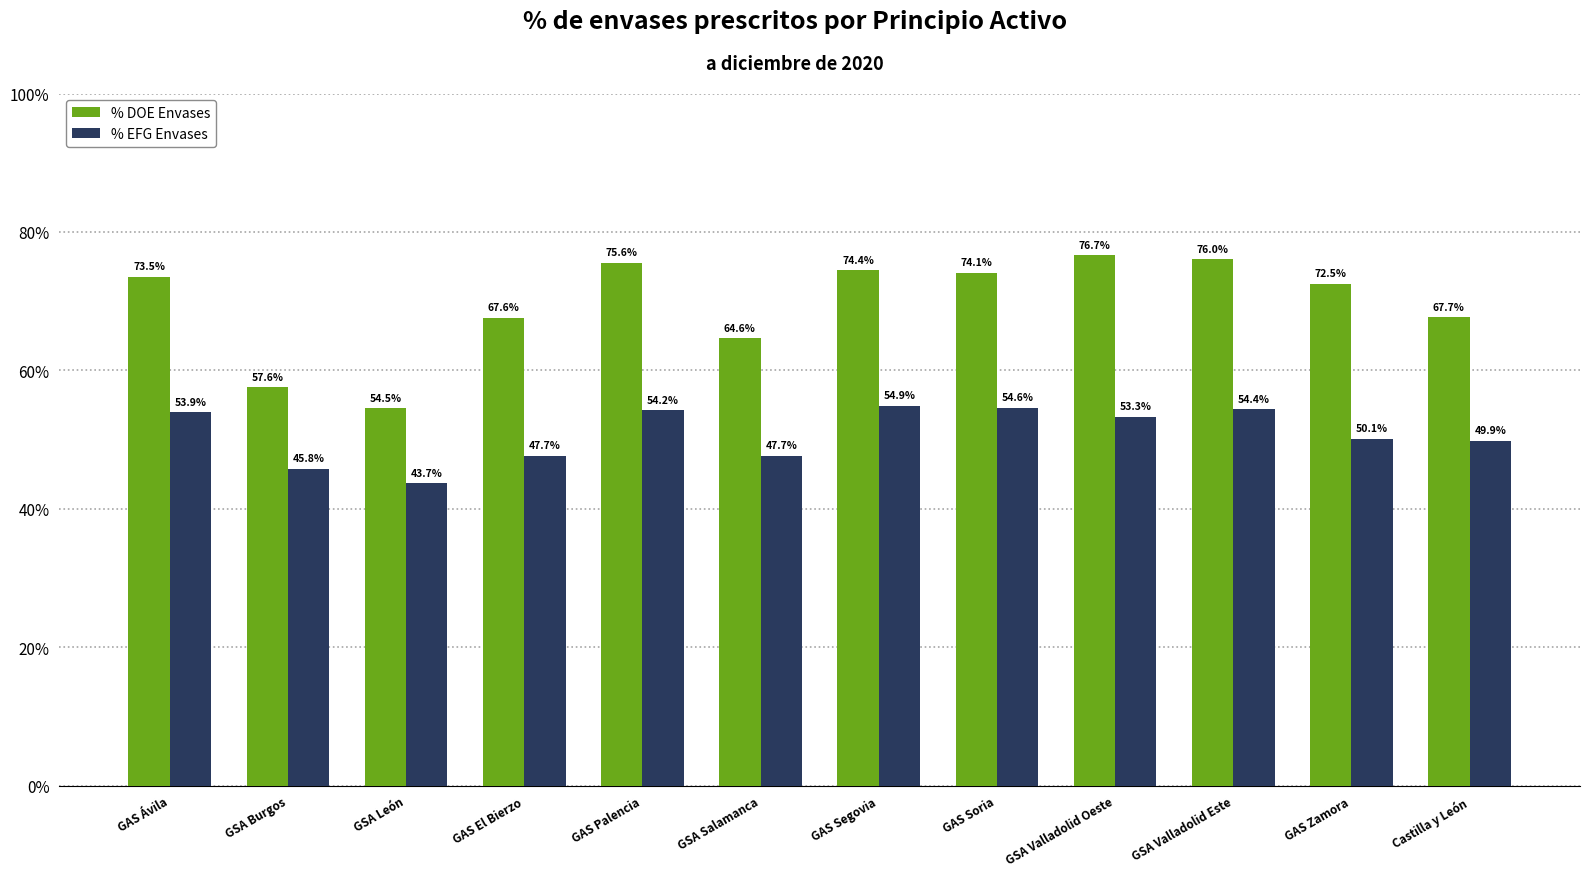

Reading right to left, transcribe all the data shown in this chart.

% DOE Envases: 0.7	0.7	0.8	0.8	0.7	0.7	0.6	0.8	0.7	0.5	0.6	0.7
% EFG Envases: 0.5	0.5	0.5	0.5	0.5	0.5	0.5	0.5	0.5	0.4	0.5	0.5